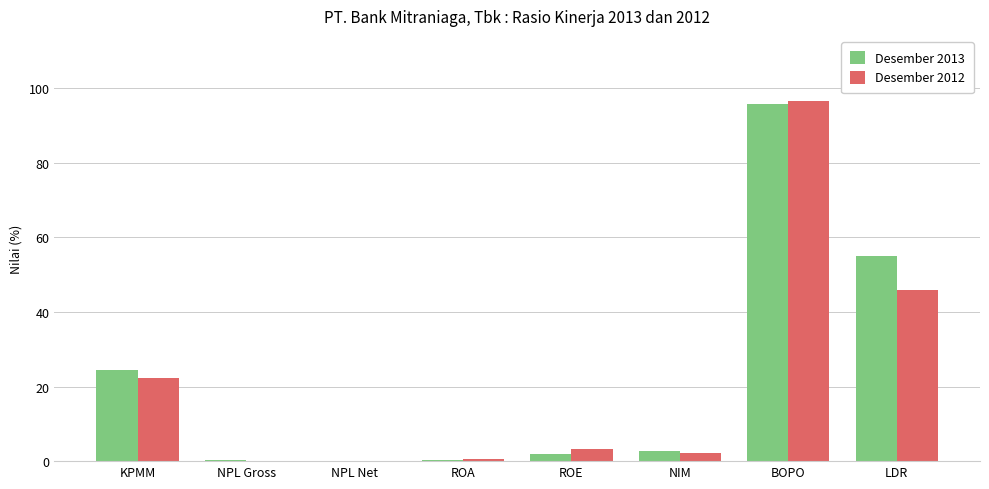

What is the sum of the Desember 2013 values at LDR and KPMM?

79.6